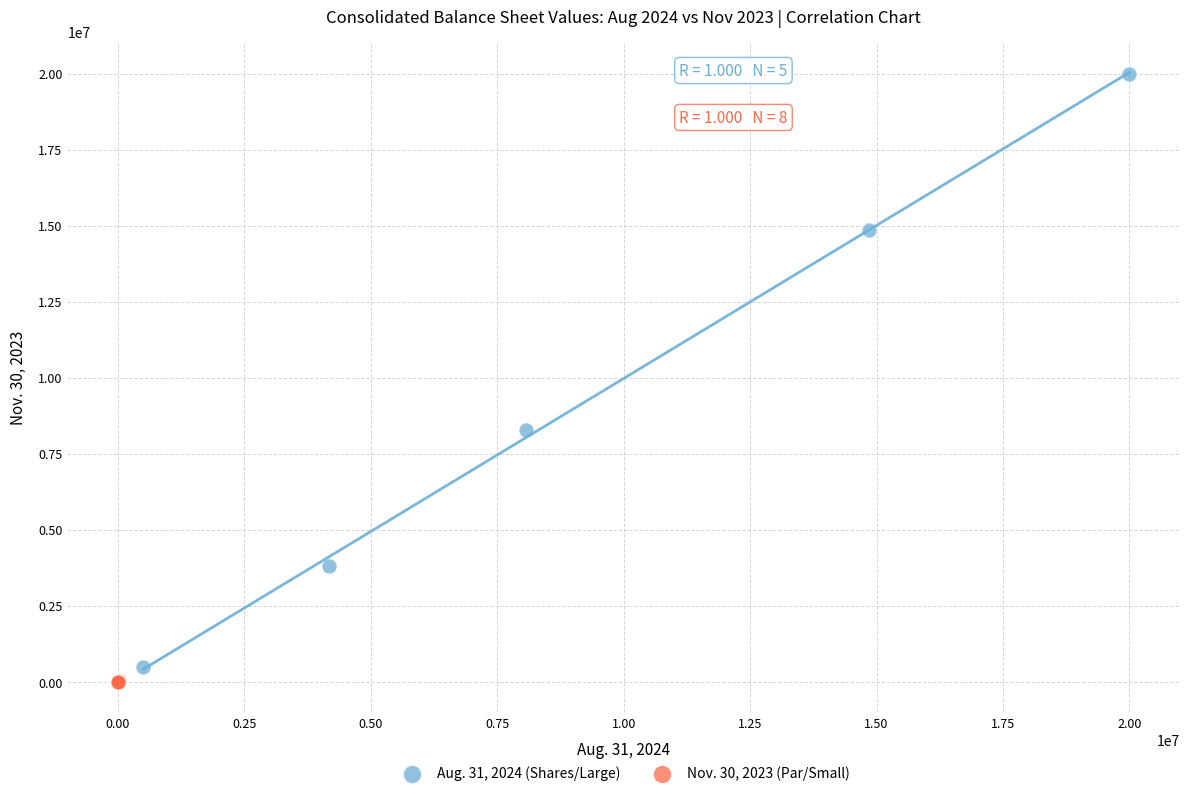

Which series has the largest Y range (max minus min)?

Aug. 31, 2024 (Shares/Large)